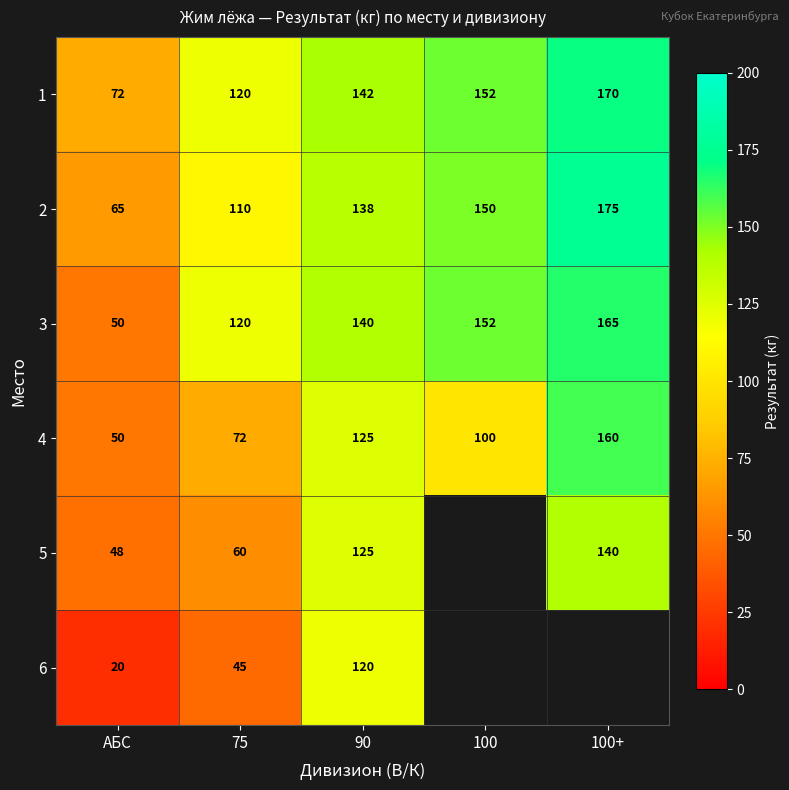

Which series changed the most between АБС and 90?

6